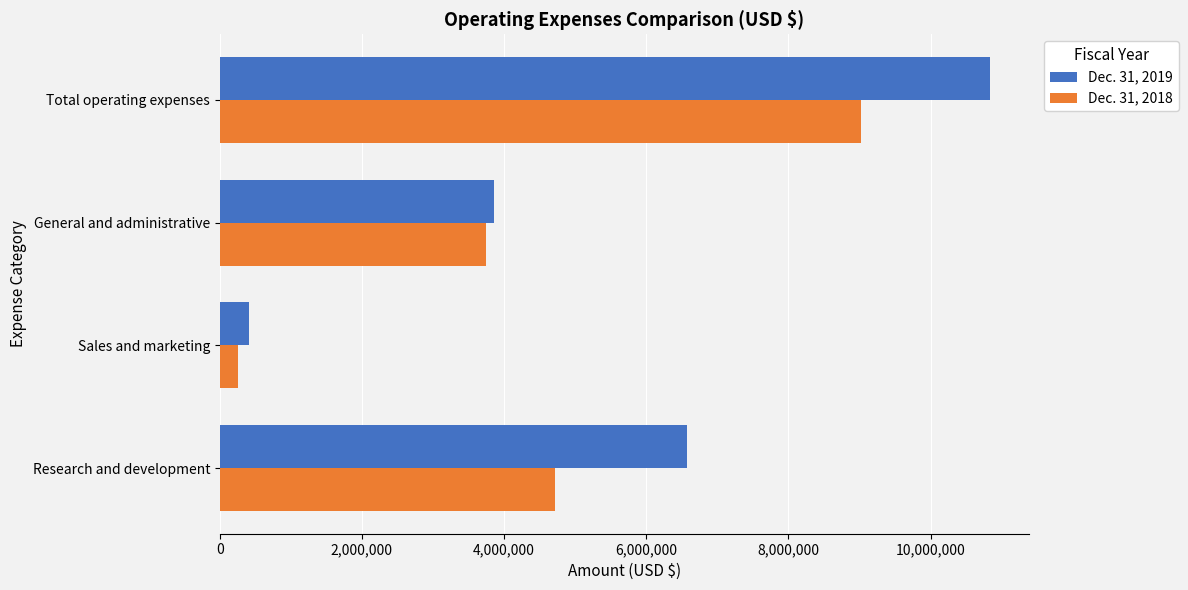

True or false: Dec. 31, 2018 has a value of 3752535 at General and administrative.

True